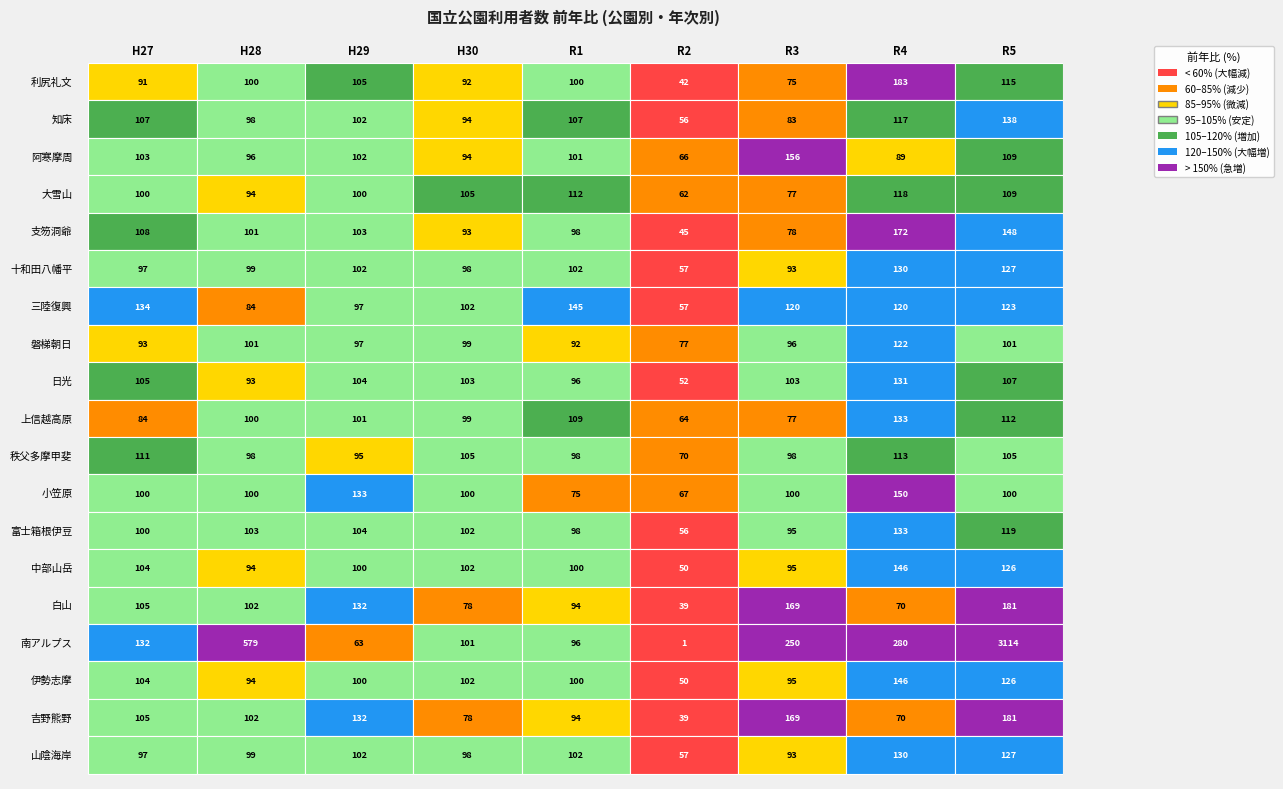

What is the lowest value of the 上信越高原 series?

63.7